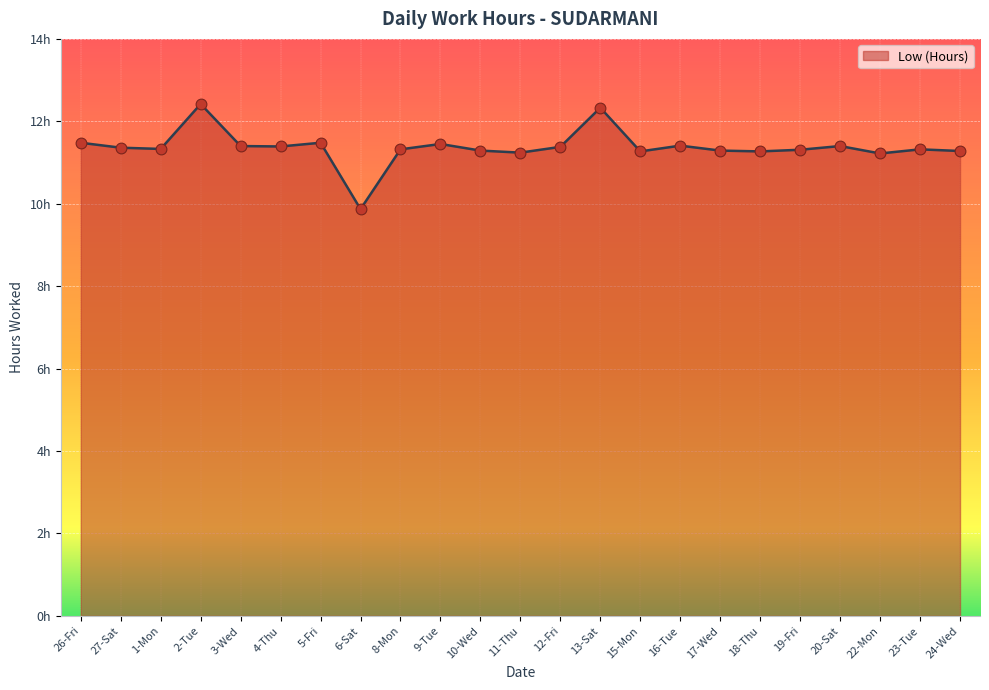

Between 11-Thu and 20-Sat, which is larger?

20-Sat